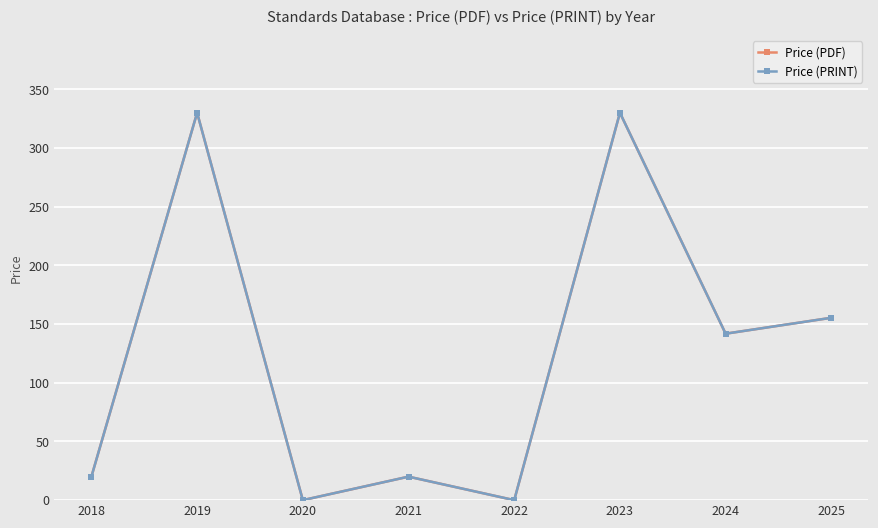

Does the chart have visible grid lines?

Yes